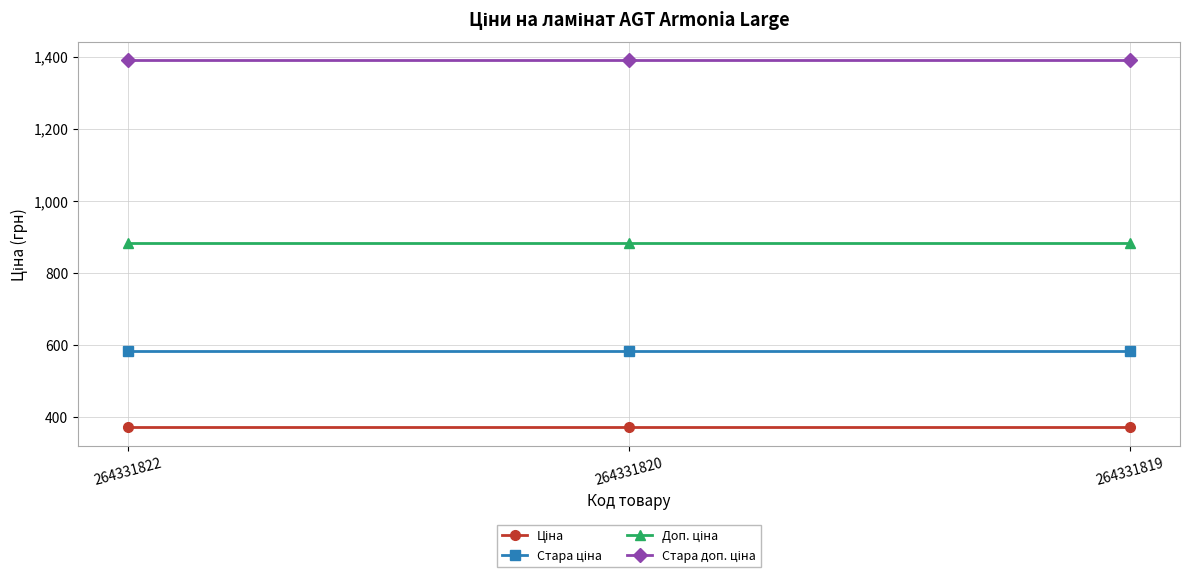

What is the difference between the highest and lowest values at 264331822?

1018.1